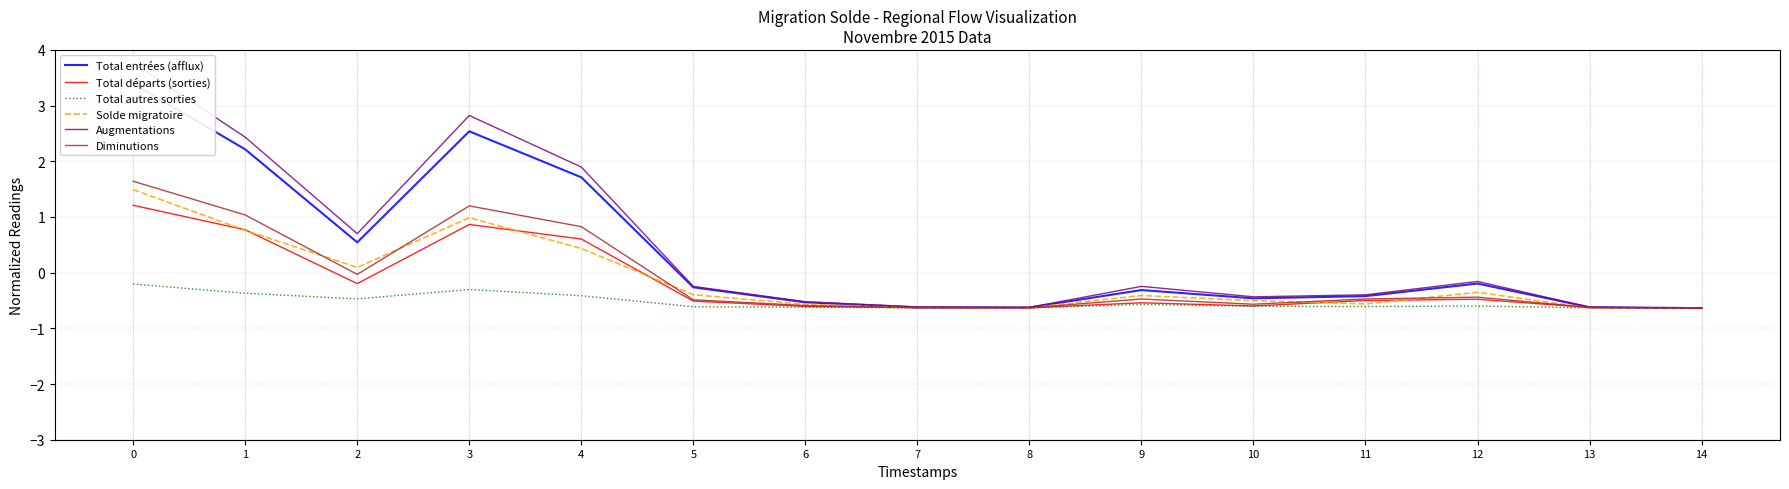

Reading right to left, list all the values displayed in this chart.

Total entrées (afflux): 14=-0.6	13=-0.6	12=-0.2	11=-0.4	10=-0.5	9=-0.3	8=-0.6	7=-0.6	6=-0.5	5=-0.3	4=1.7	3=2.5	2=0.5	1=2.2	0=3.4
Total départs (sorties): 14=-0.6	13=-0.6	12=-0.5	11=-0.5	10=-0.6	9=-0.5	8=-0.6	7=-0.6	6=-0.6	5=-0.5	4=0.6	3=0.9	2=-0.2	1=0.8	0=1.2
Total autres sorties: 14=-0.6	13=-0.6	12=-0.6	11=-0.6	10=-0.6	9=-0.6	8=-0.6	7=-0.6	6=-0.6	5=-0.6	4=-0.4	3=-0.3	2=-0.5	1=-0.4	0=-0.2
Solde migratoire: 14=-0.6	13=-0.6	12=-0.4	11=-0.6	10=-0.5	9=-0.4	8=-0.6	7=-0.6	6=-0.6	5=-0.4	4=0.4	3=1.0	2=0.1	1=0.8	0=1.5
Augmentations: 14=-0.6	13=-0.6	12=-0.2	11=-0.4	10=-0.4	9=-0.2	8=-0.6	7=-0.6	6=-0.5	5=-0.2	4=1.9	3=2.8	2=0.7	1=2.4	0=3.8
Diminutions: 14=-0.6	13=-0.6	12=-0.4	11=-0.5	10=-0.6	9=-0.5	8=-0.6	7=-0.6	6=-0.6	5=-0.5	4=0.8	3=1.2	2=-0.0	1=1.0	0=1.6